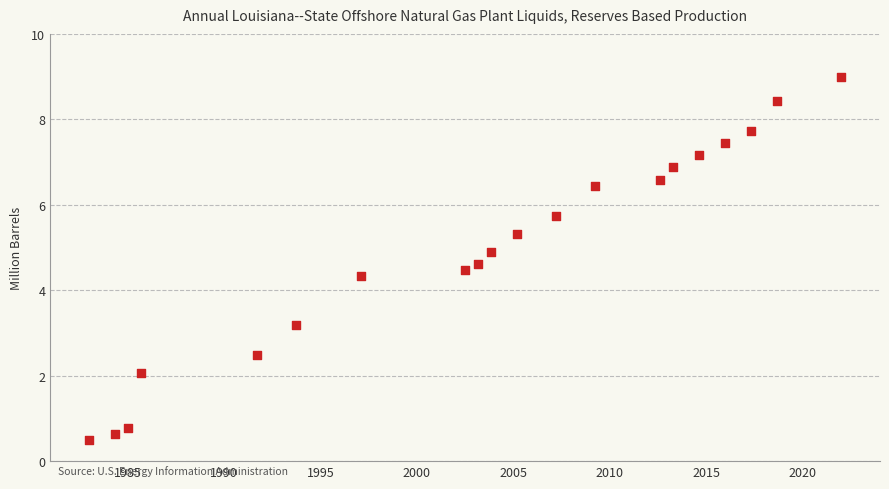

What Y value in the scatter plot is closest to 4?

4.3